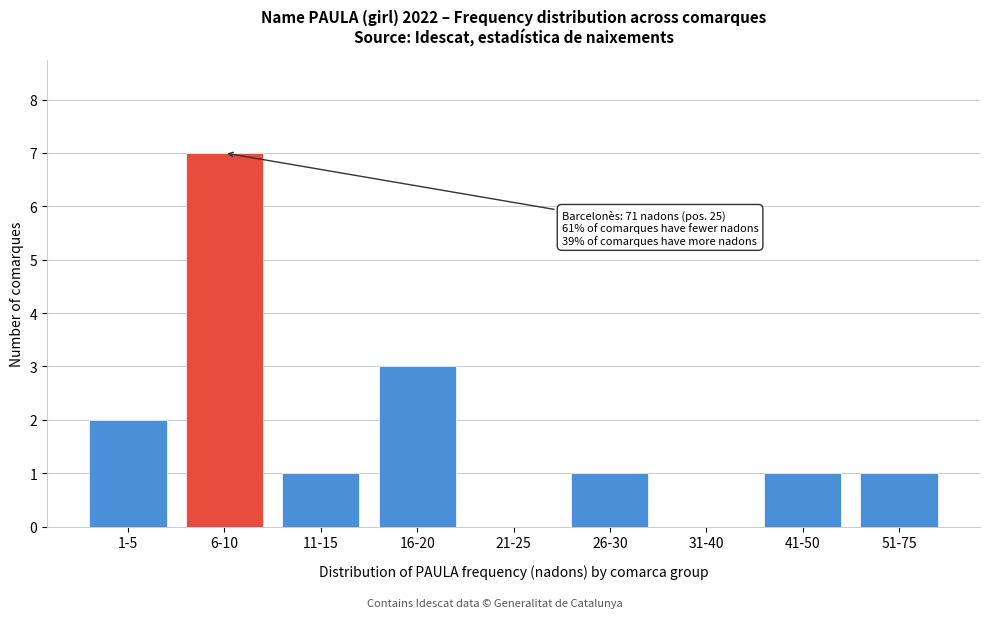

Reading left to right, list all the values displayed in this chart.

1-5=2	6-10=7	11-15=1	16-20=3	21-25=0	26-30=1	31-40=0	41-50=1	51-75=1